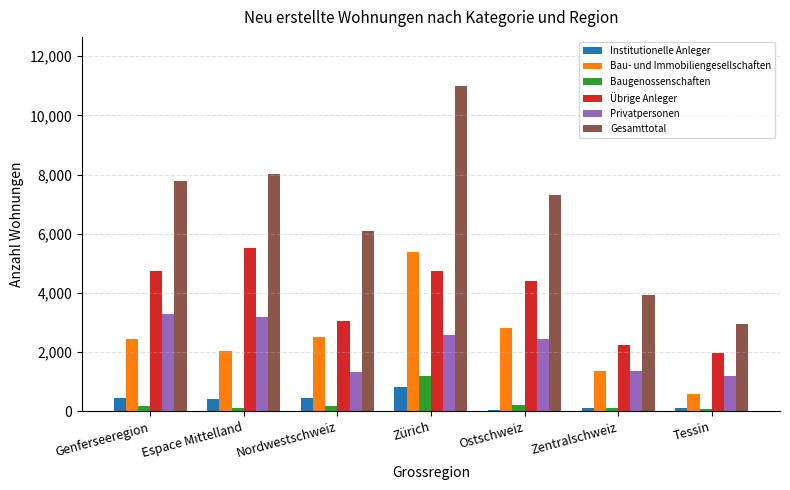

What are all the series names shown in the legend?

Institutionelle Anleger, Bau- und Immobiliengesellschaften, Baugenossenschaften, Übrige Anleger, Privatpersonen, Gesamttotal